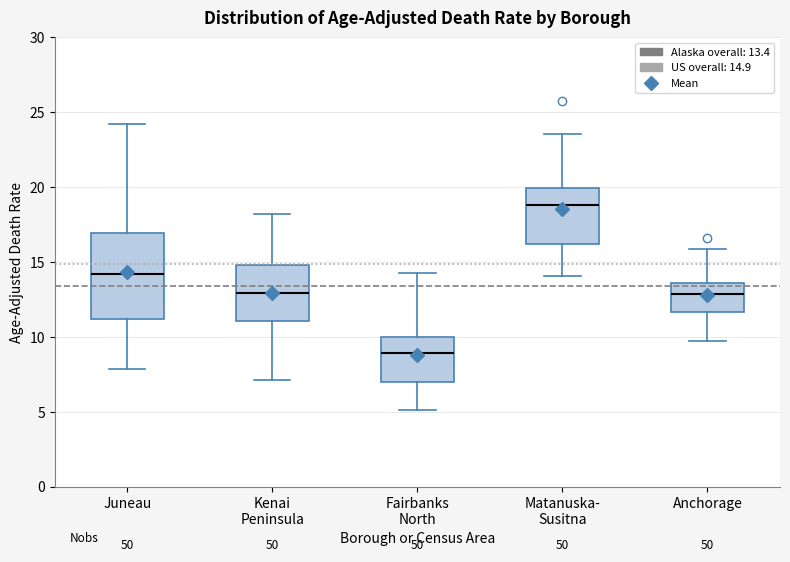

Which box has the highest median line?

Matanuska- Susitna